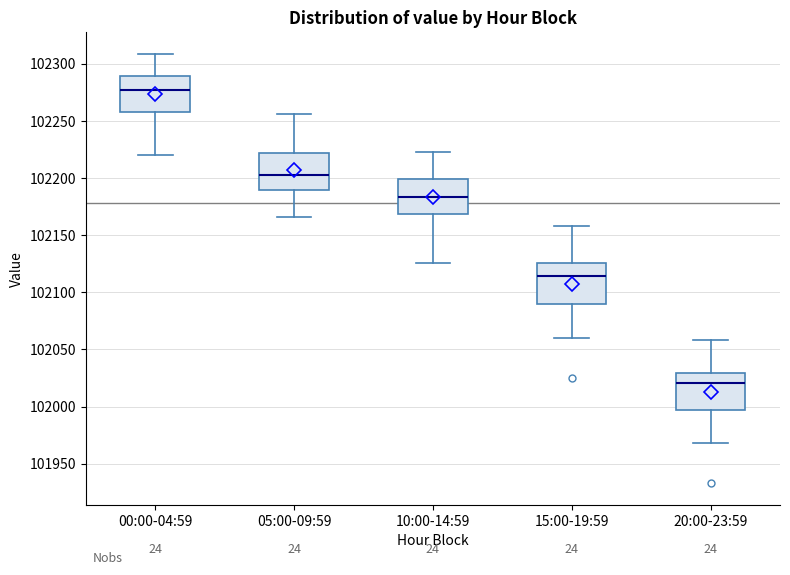

Which box's median line is the lowest?

20:00-23:59